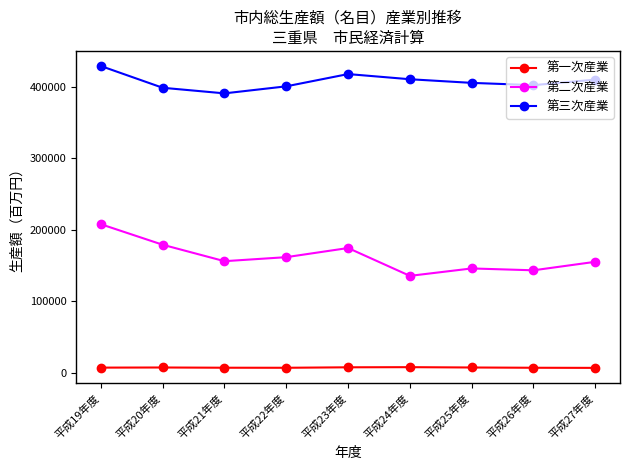

List the series in order of their overall mean, highest first.

第三次産業, 第二次産業, 第一次産業